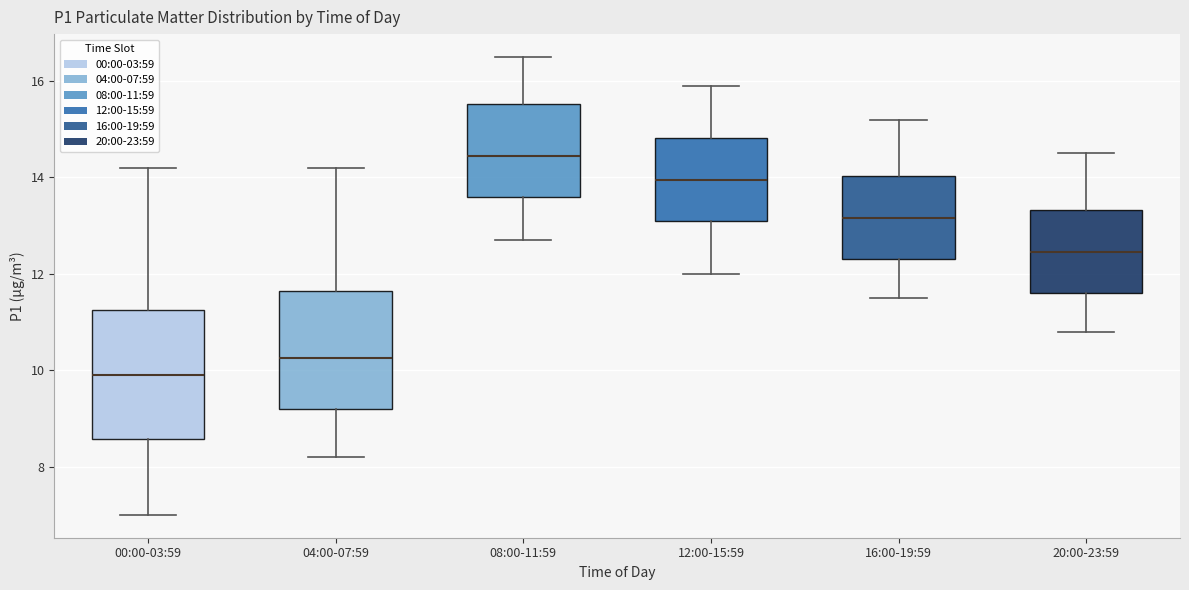

Which box has the lowest median line?

00:00-03:59